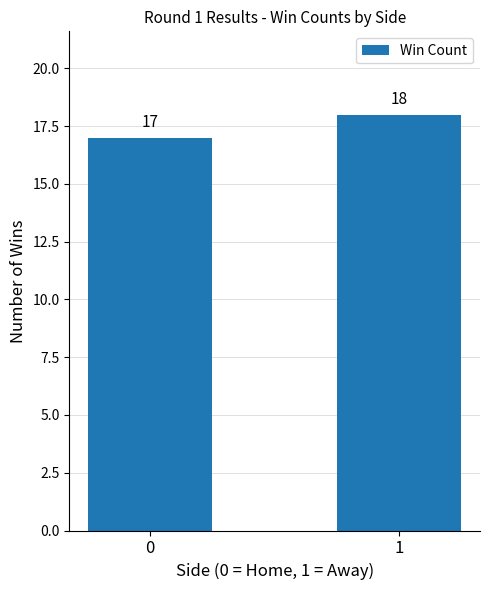

What is the sum of all values?

35